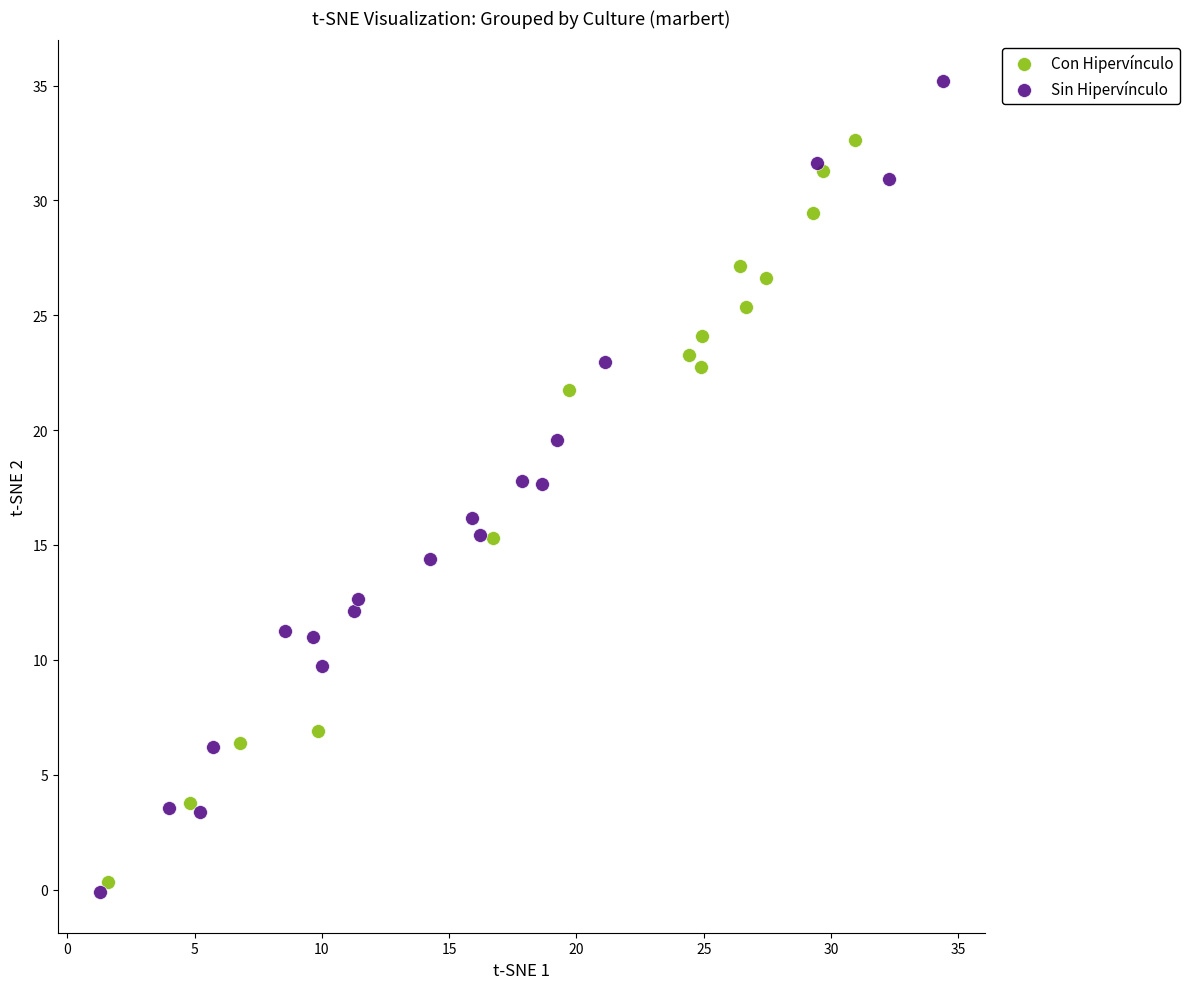

Which series has the largest Y range (max minus min)?

Sin Hipervínculo